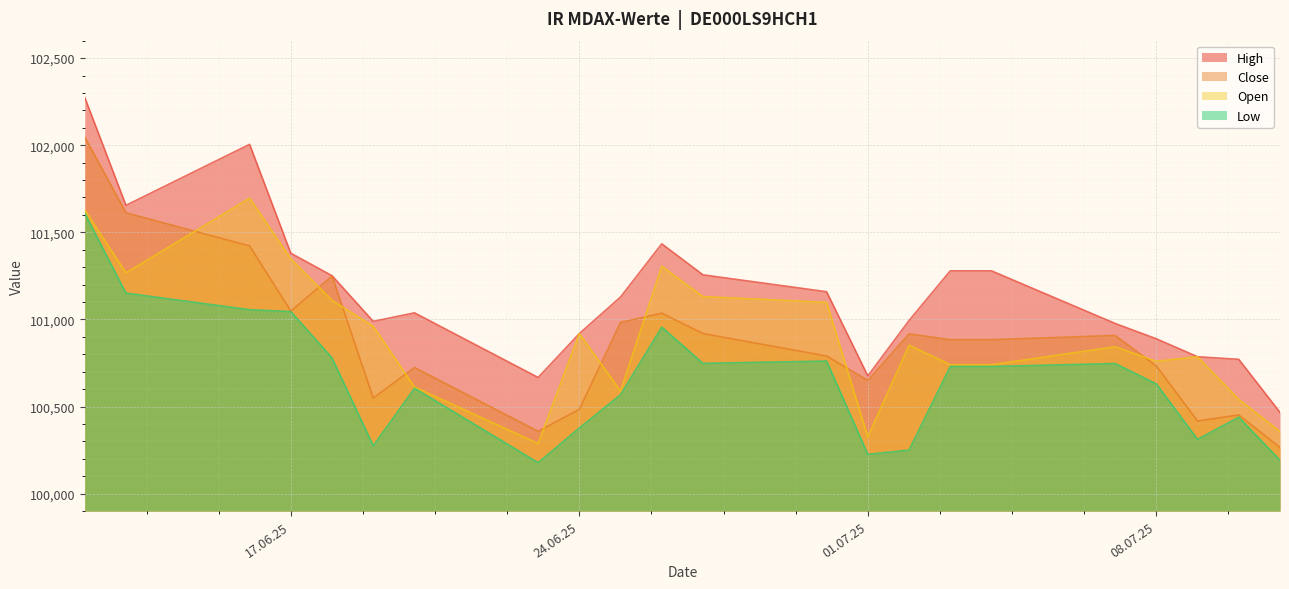

True or false: Close and High cross at least once.

False